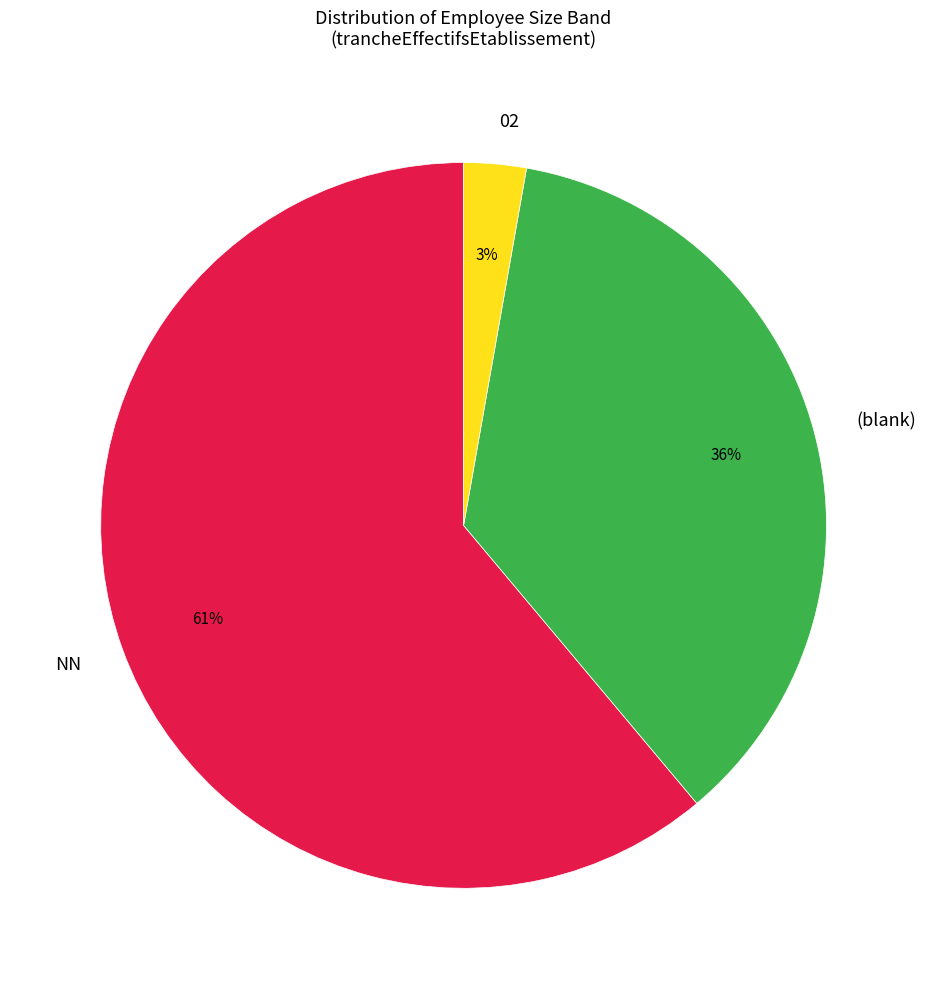

What is the smallest slice in the pie chart?

02